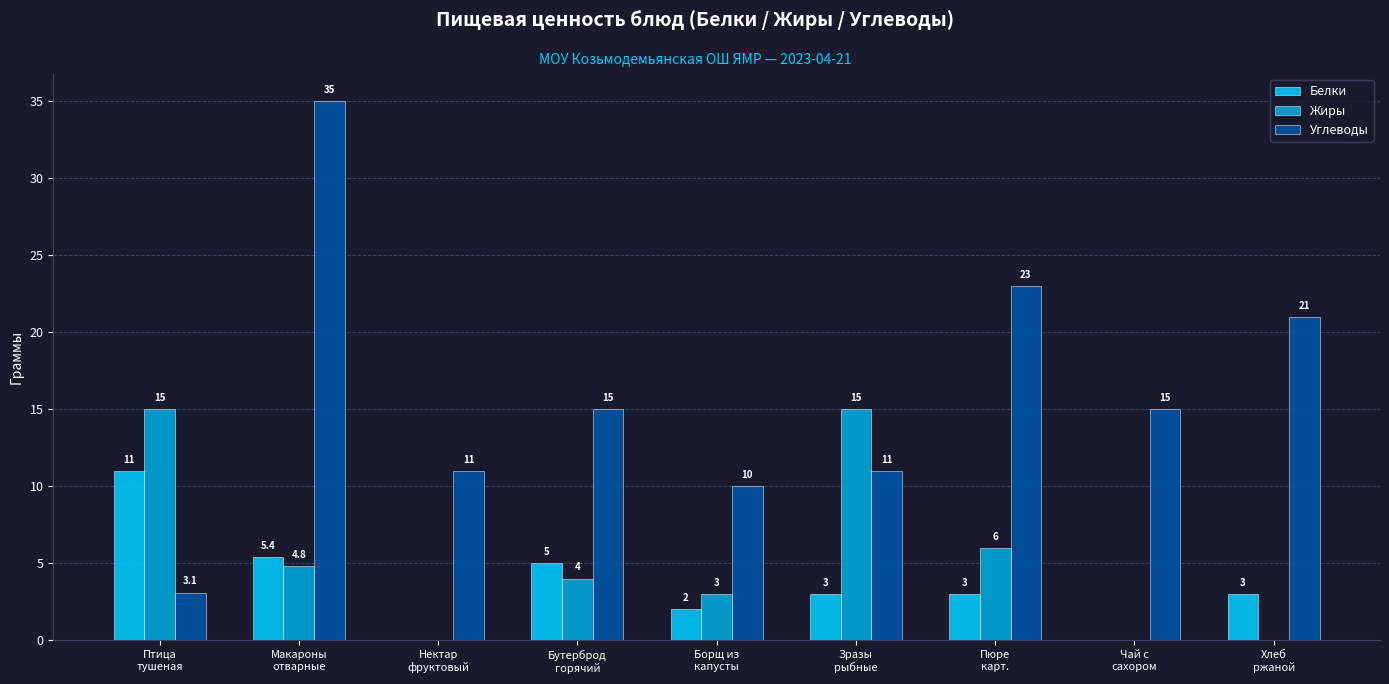

What is the sum of the Углеводы values at Пюре
карт. and Чай с
сахором?

38.0